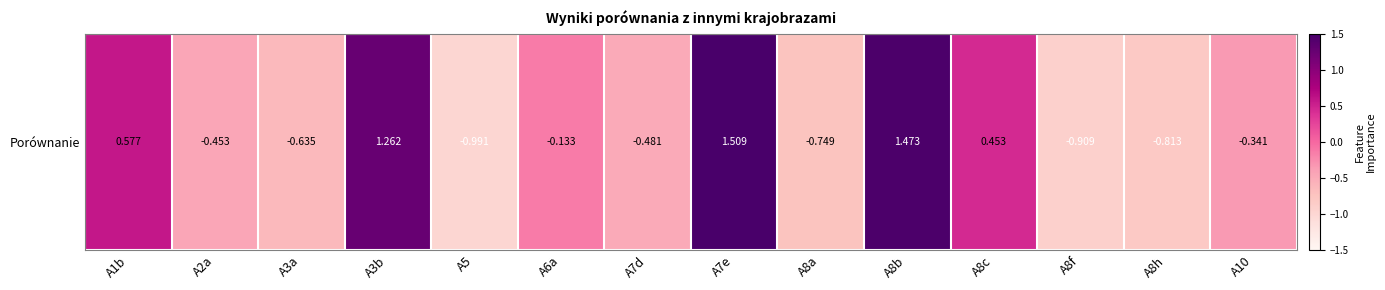

The value at A2a is -0.7. True or false?

False